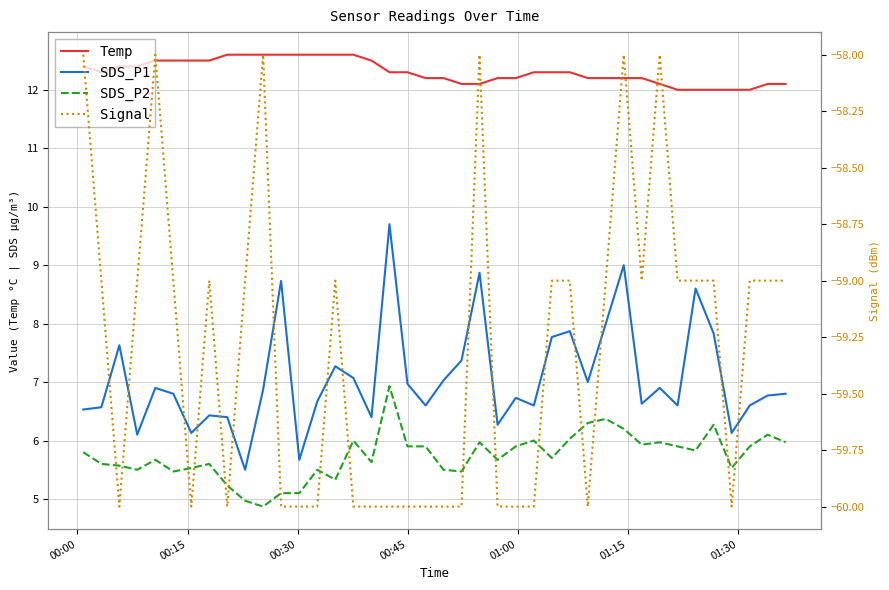

Is the value of SDS_P2 at 38 greater than the value of Temp at 00:30?

No